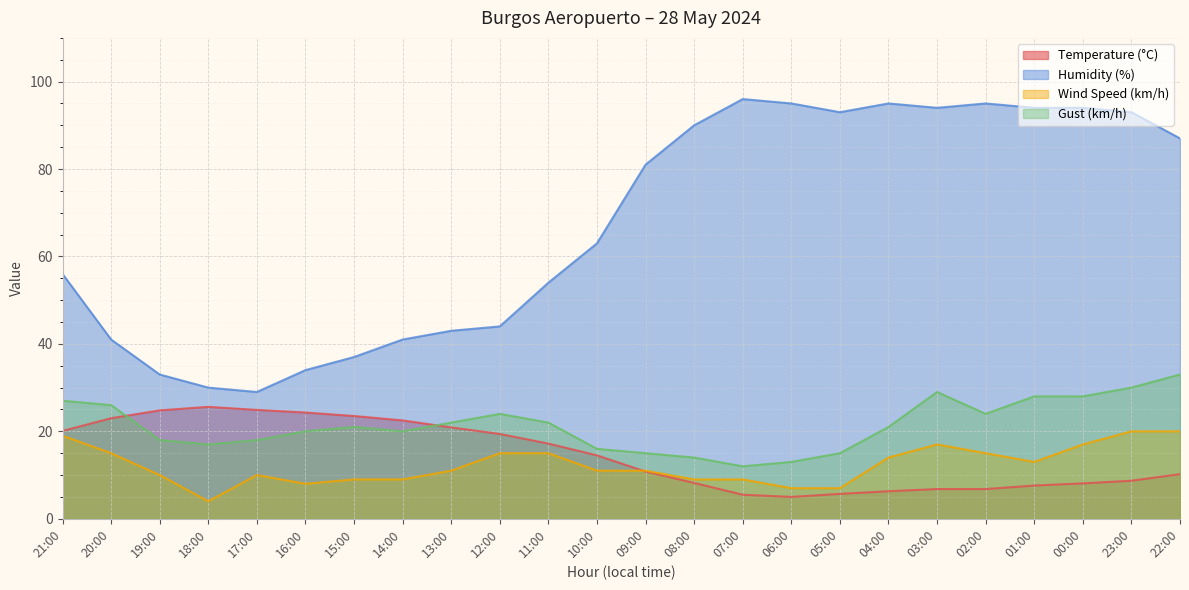

How many distinct data groups are displayed?

4